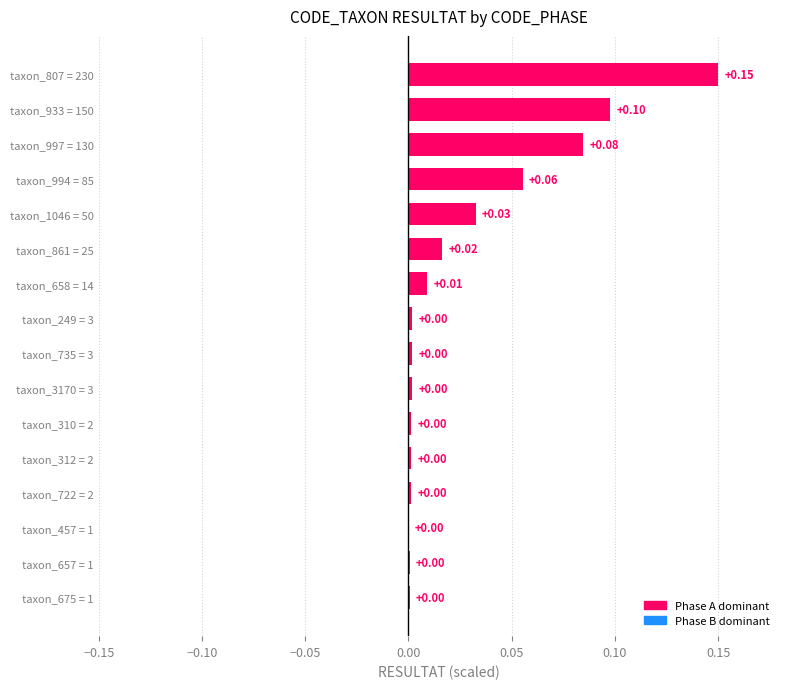

What is the sum of all values?

0.5